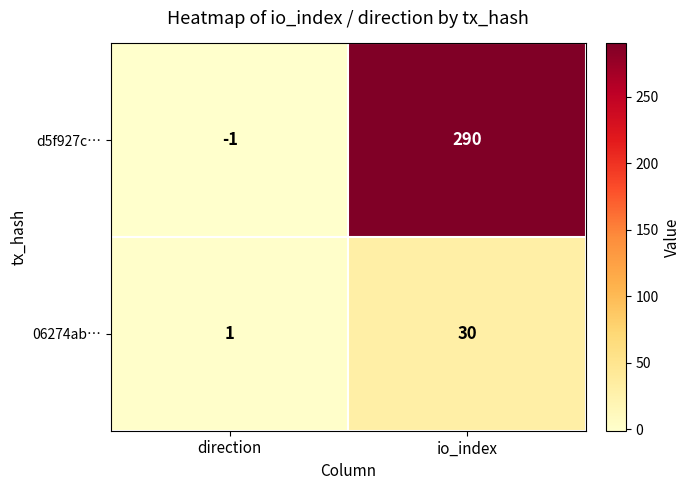

What is the greatest value displayed?

290